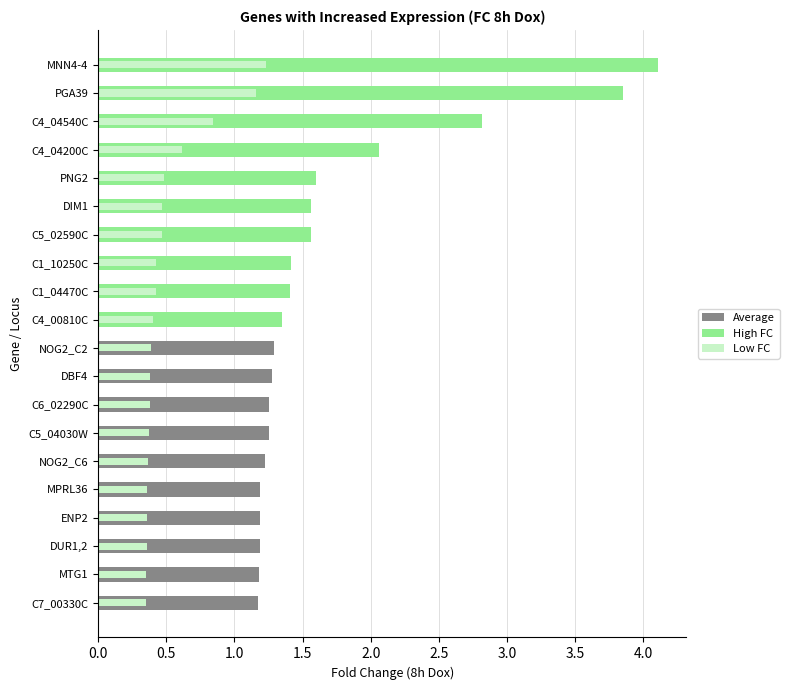

Does the chart contain stacked bars?

No